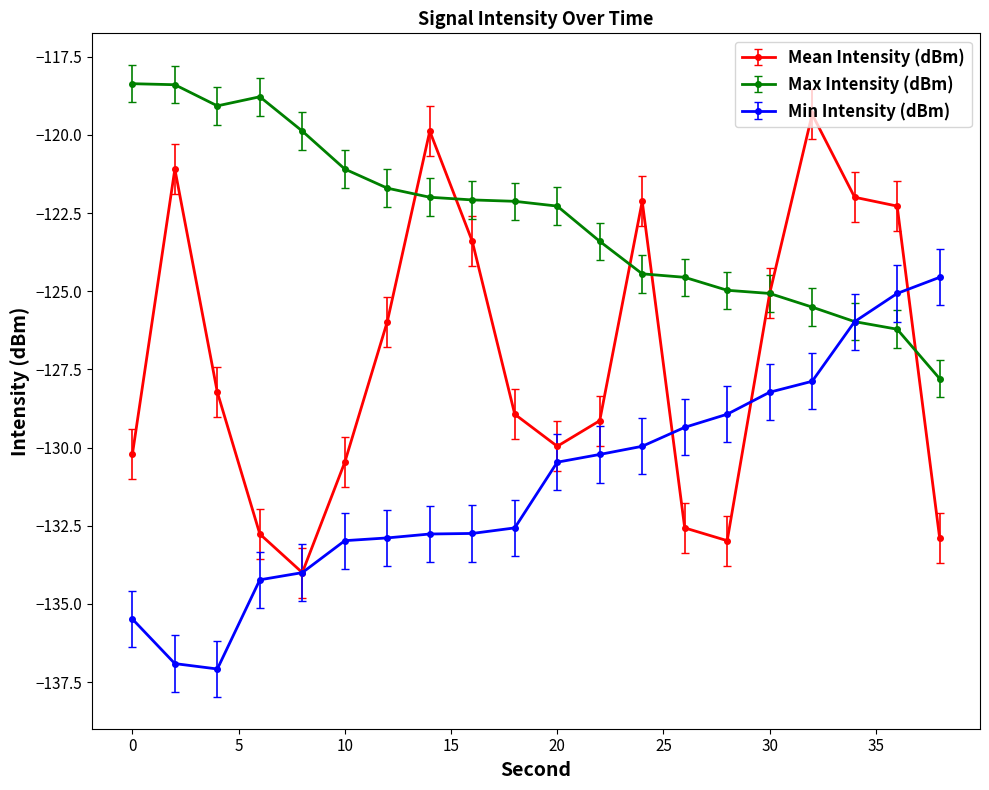

Which series has the widest spread of values?

Mean Intensity (dBm)